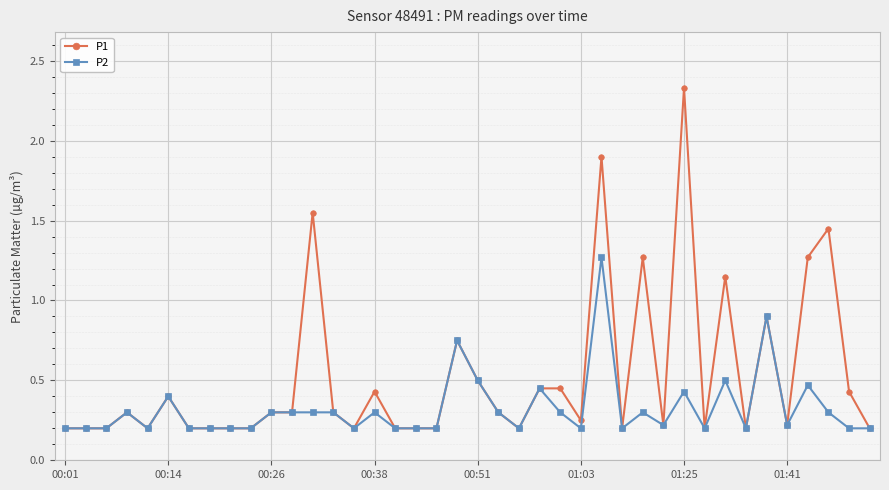

At how many categories does at least one series exceed 0?

40